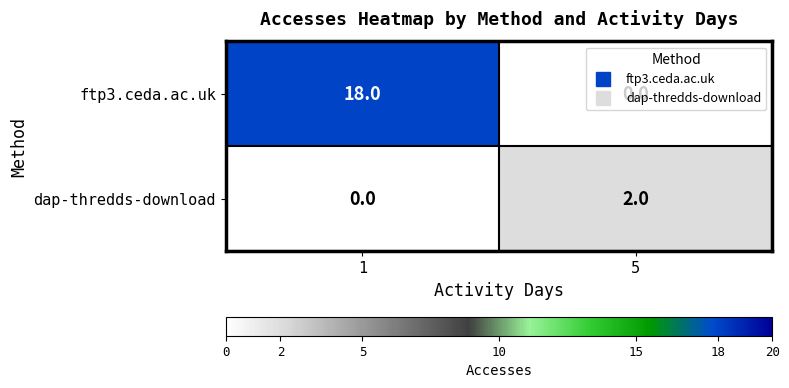

Between 1 and 5, which series saw the biggest shift?

ftp3.ceda.ac.uk